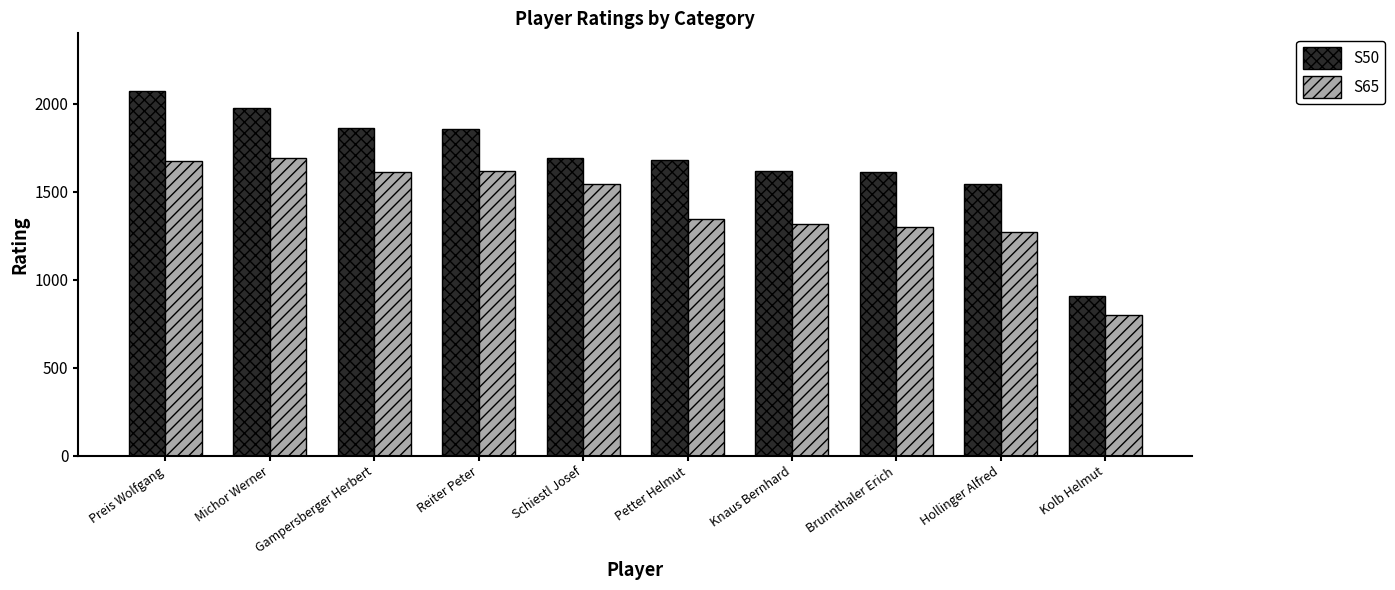

Is it true that S65 equals 1824 at Brunnthaler Erich?

False